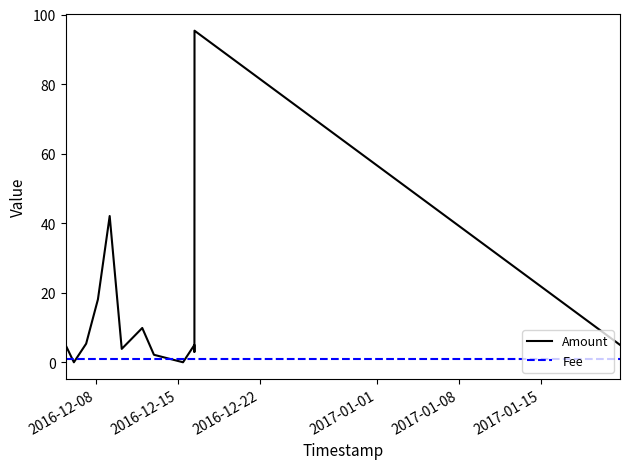

At how many categories does at least one series exceed 48?

1